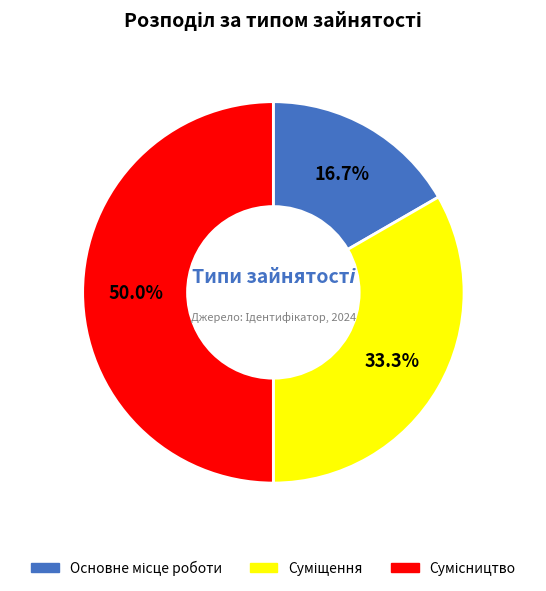

How many slices are in this pie chart?

3